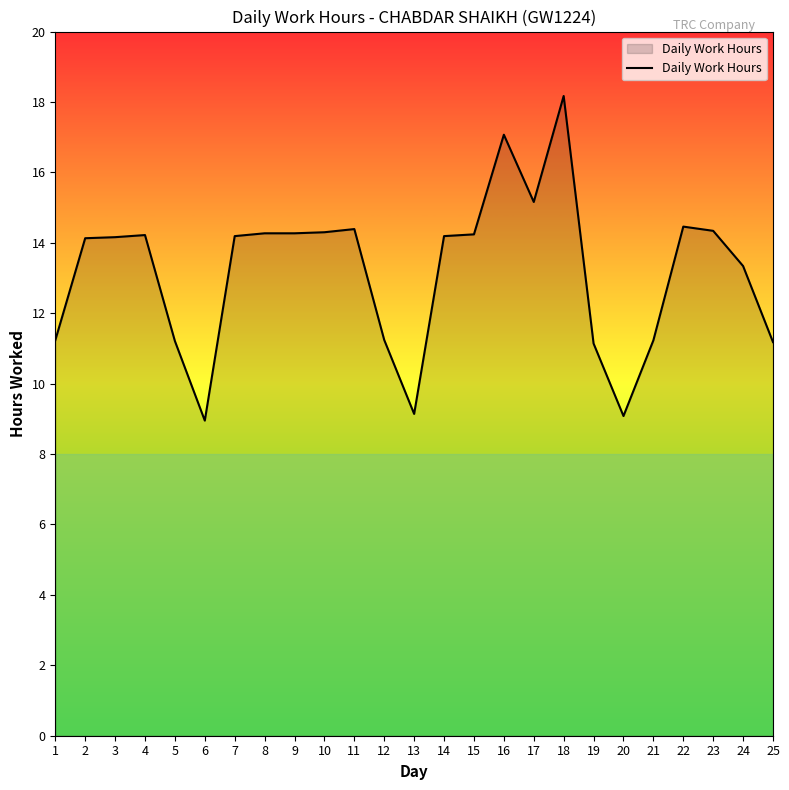

What is the change in value from 19 to 23?

+3.2